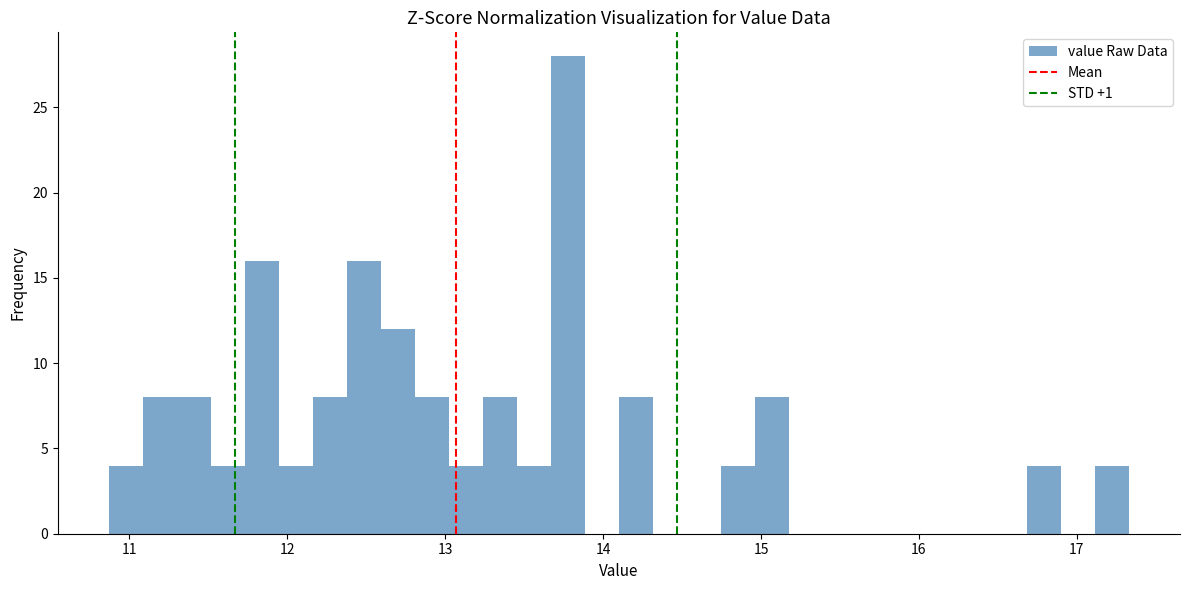

Read against the x-axis, roughly where is the centre of the tallest bar?

13.8